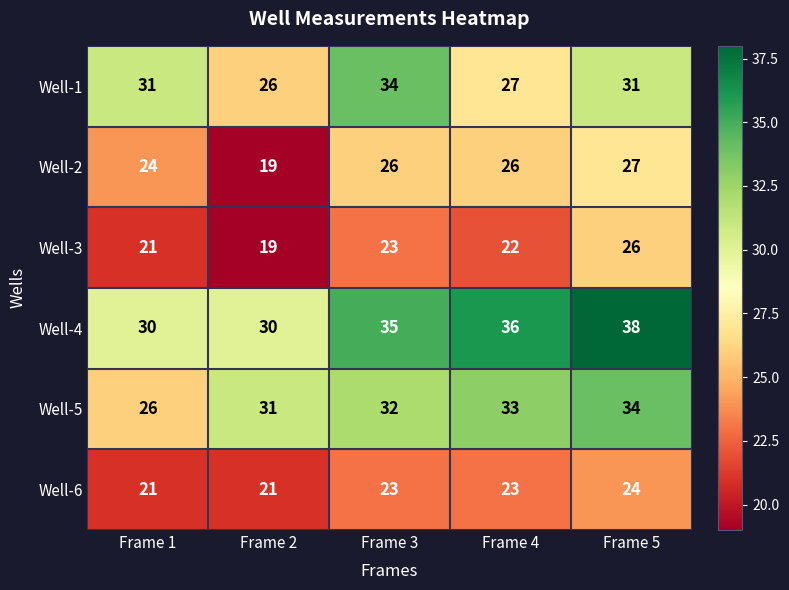

How many Well-4 values are between 30 and 36?

4